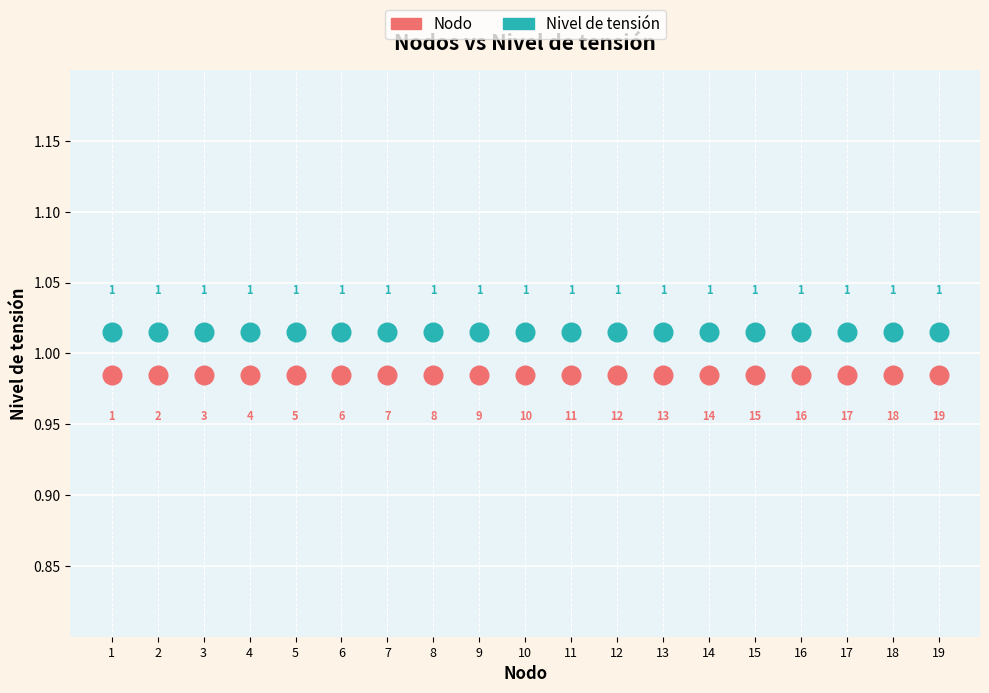

Which series contains the highest Y value?

Nivel de tensión